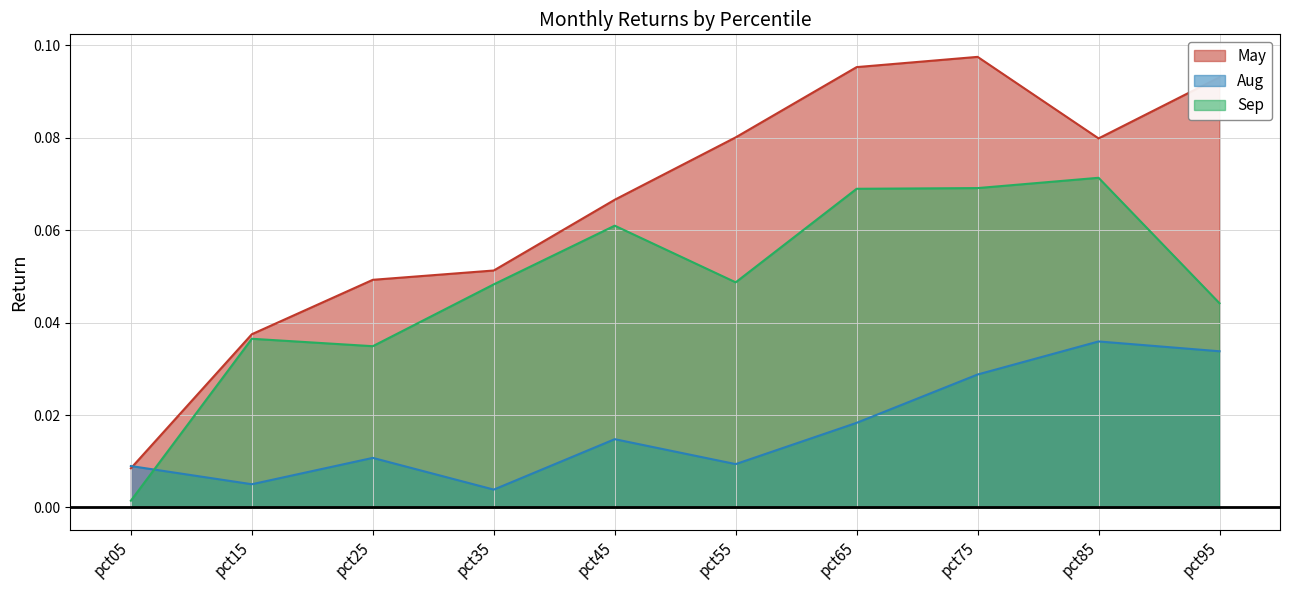

How many lines are shown in the chart?

3